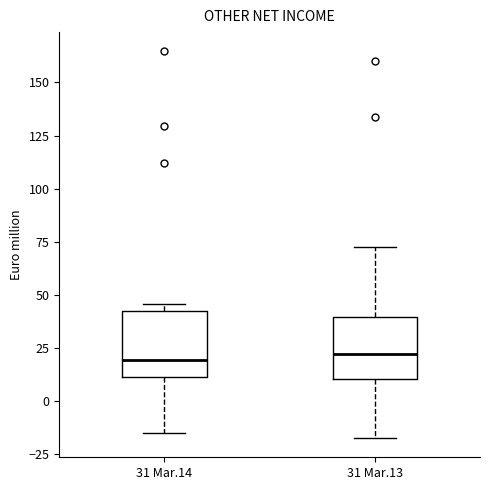

Reading left to right, transcribe this box plot: for each box, give where its median line is, the range the box spans, and where its two whiskers end, as read against the y-axis. The values are not printed on the chart, so give them approximately, as read against the axis.

31 Mar.14: median 20, box 10 to 40, whiskers -15 to 45
31 Mar.13: median 20, box 10 to 40, whiskers -15 to 75